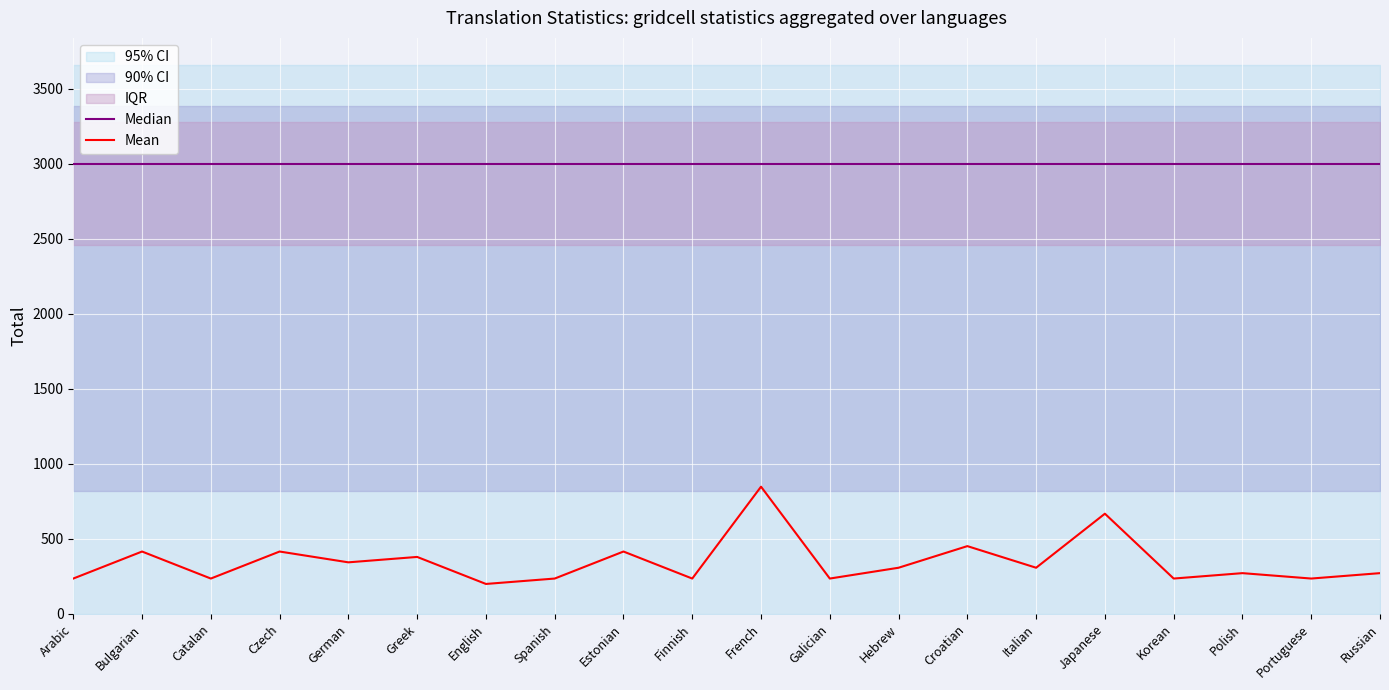

In Mean, how many points are higher than both neighbors (excluding endpoints)?

8